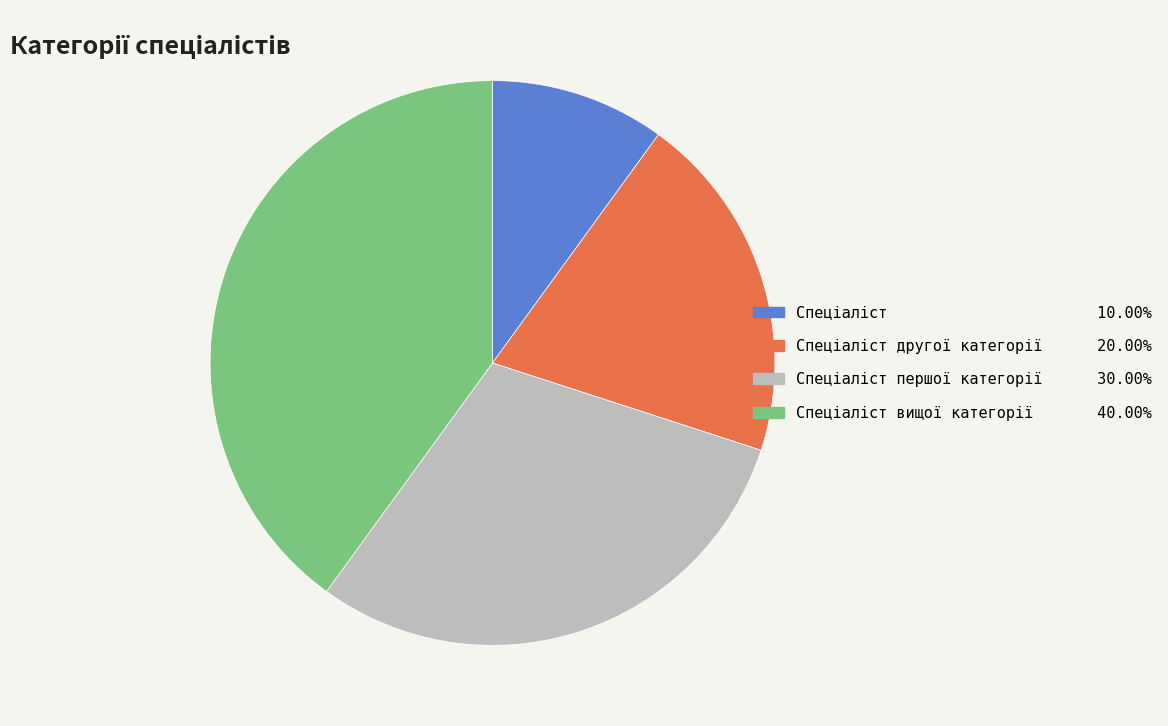

Is there any slice that represents more than half of the pie?

No